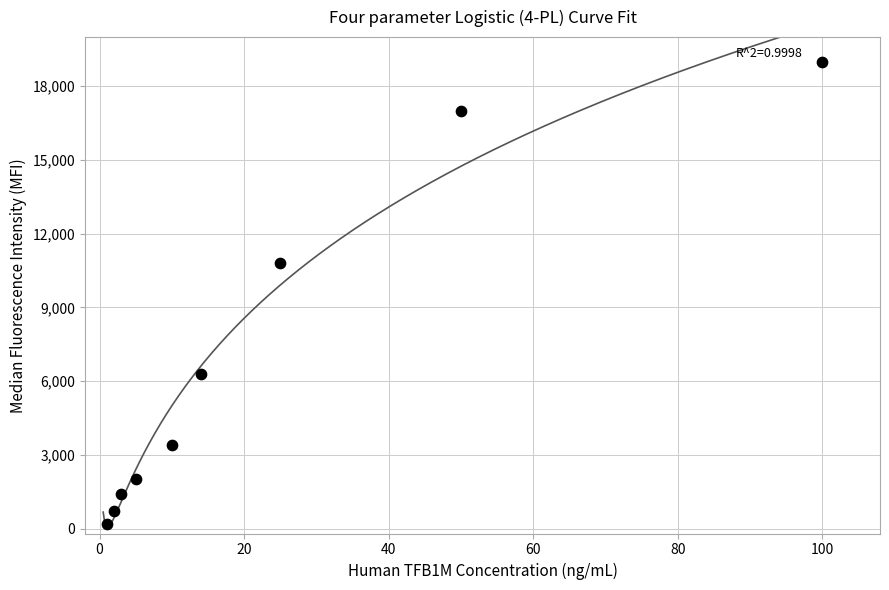

What is the range of X values (max minus min)?

99